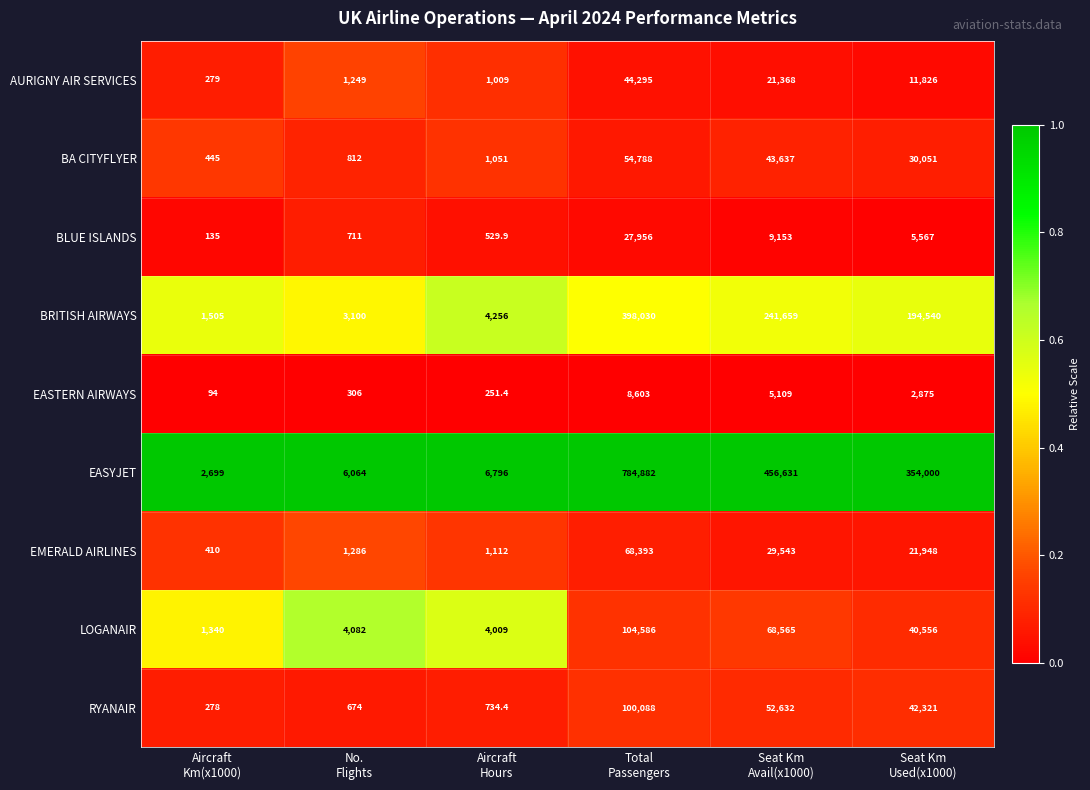

Which series has the widest spread of values?

EASYJET